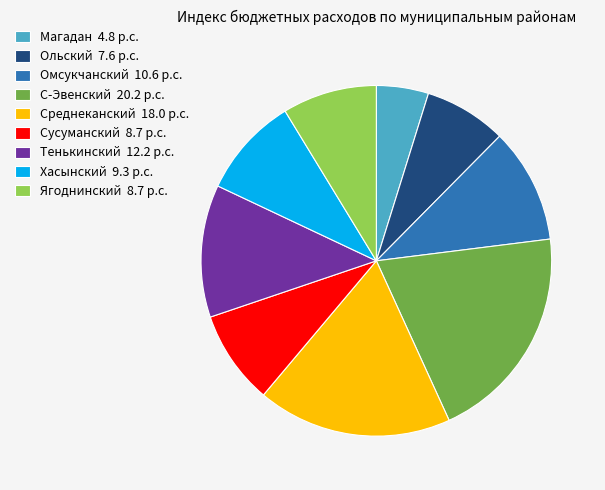

Does С-Эвенский 20.2 p.c. represent more than half of the total?

No